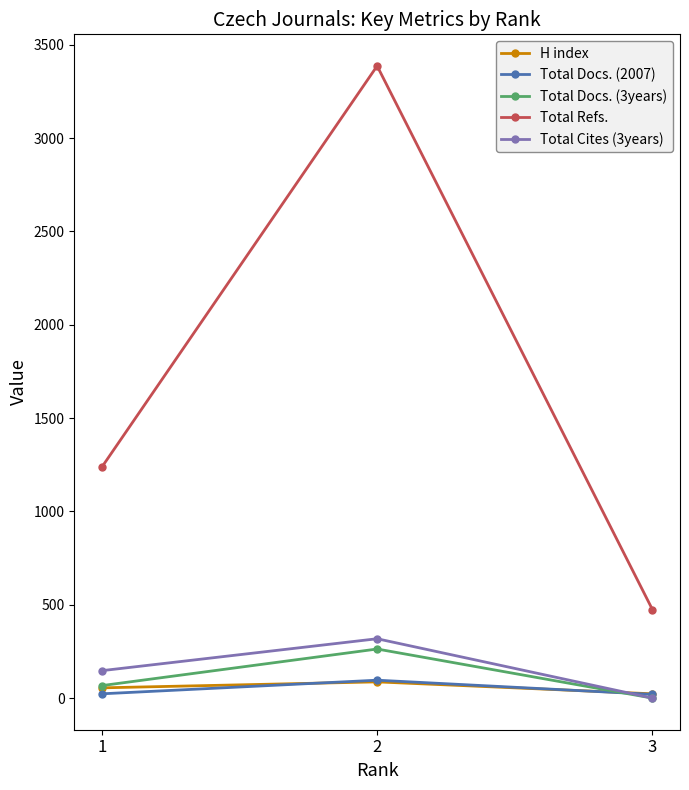

Is the value of H index at 2 greater than the value of Total Docs. (2007) at 1?

Yes